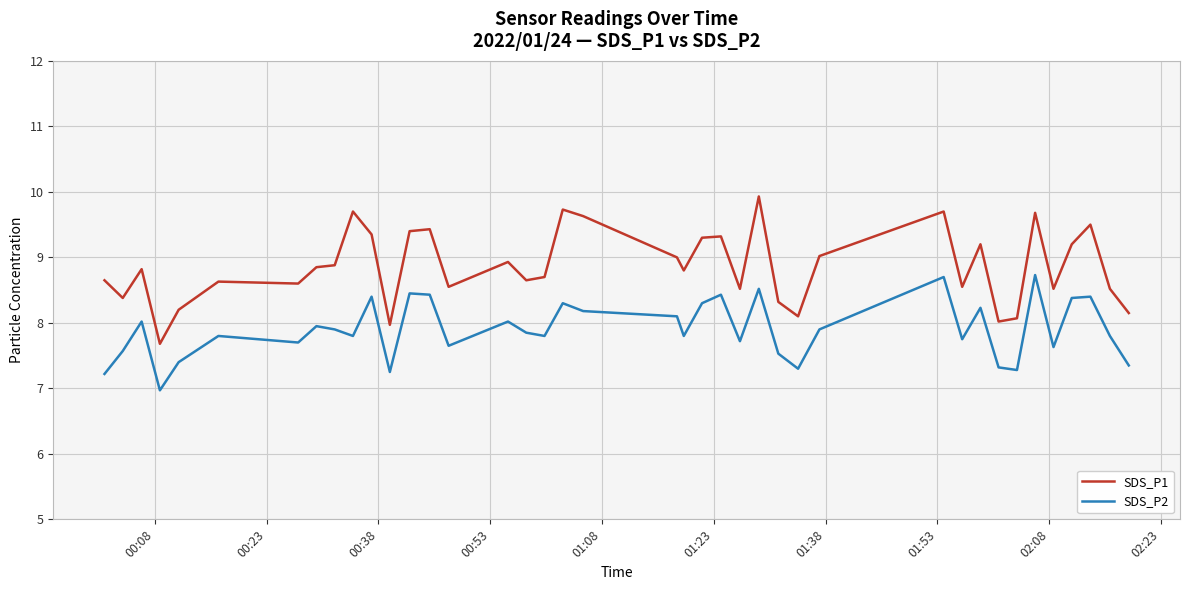

True or false: SDS_P2 and SDS_P1 cross at least once.

False